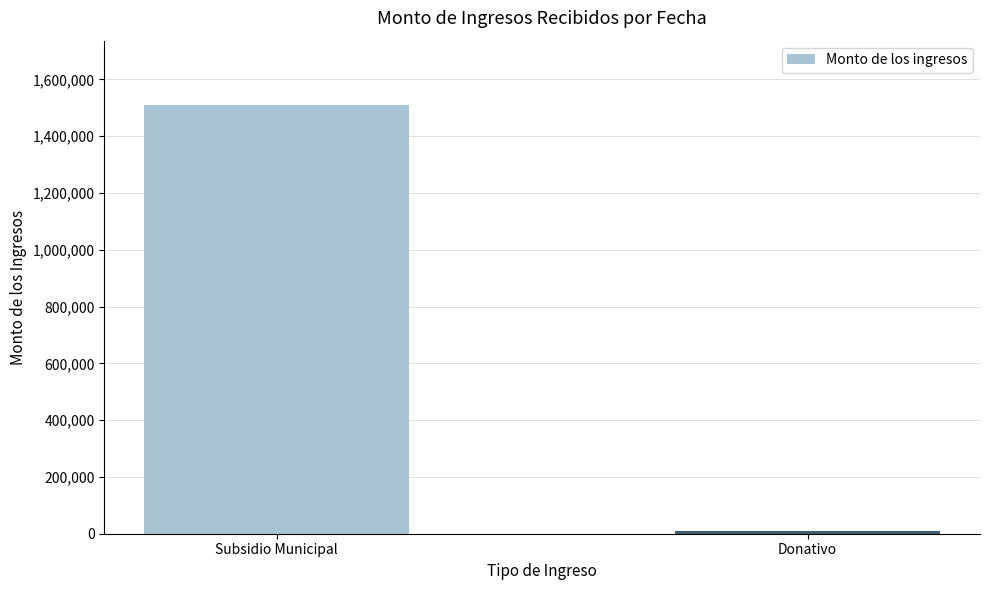

True or false: the data shows 769135 at Subsidio Municipal.

False